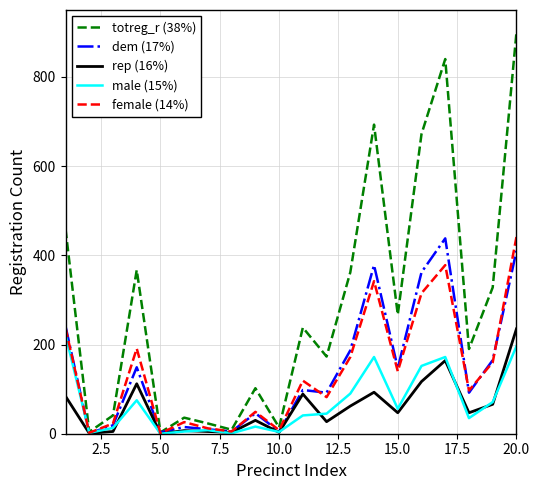

Which series has the largest total across all categories?

totreg_r (38%)